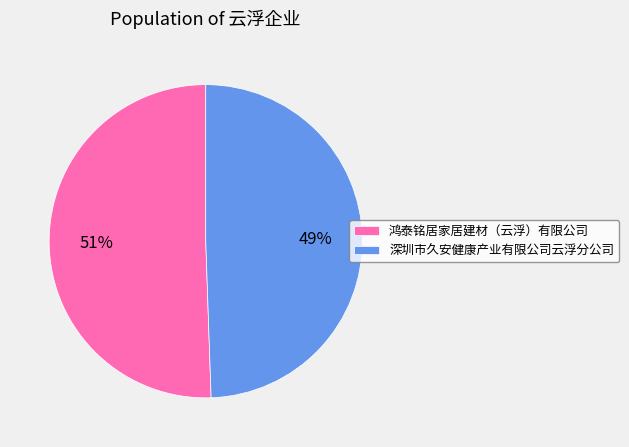

True or false: 鸿泰铭居家居建材（云浮）有限公司 accounts for 51% of the total.

True